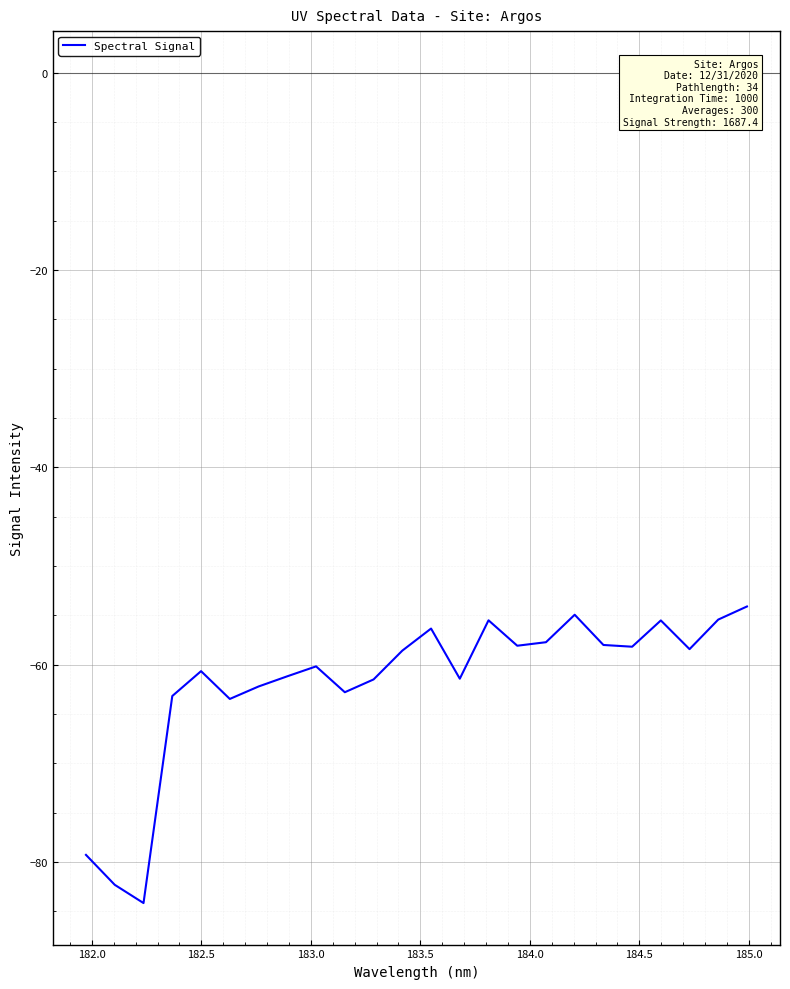

What is the greatest value displayed?

-54.1